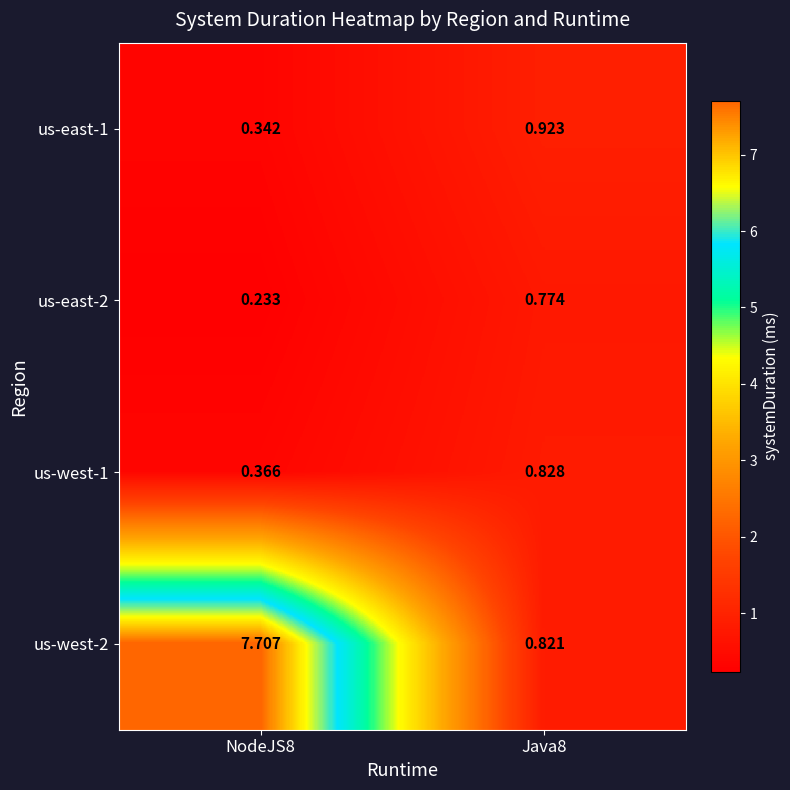

Is the value of us-west-1 at Java8 greater than the value of us-east-2 at NodeJS8?

Yes